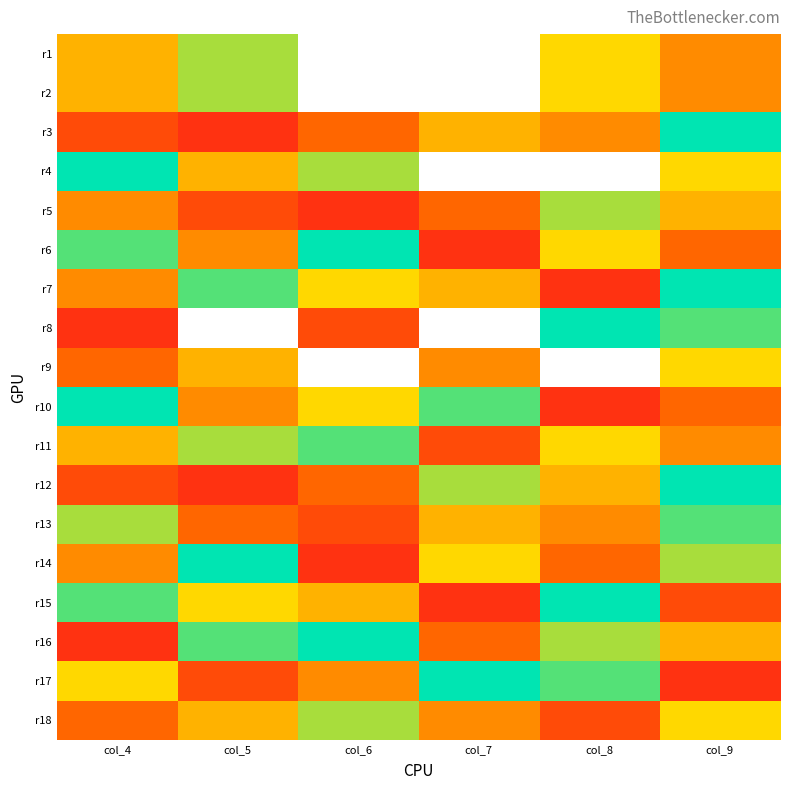

What value does the r15 series have at col_9?

2.0